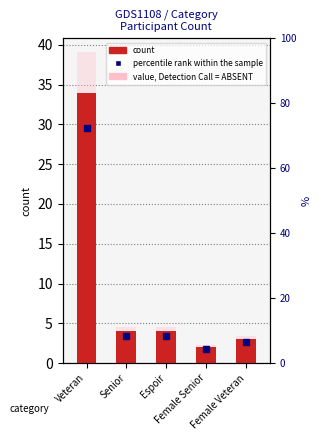

Are the bars grouped side by side (vs. stacked)?

Yes